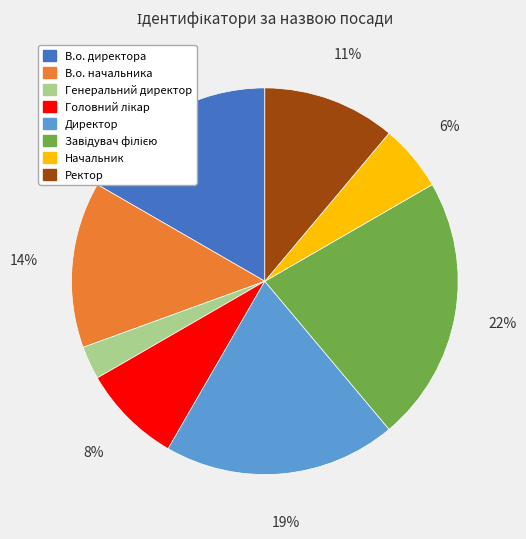

Which slice is the smallest?

Генеральний директор